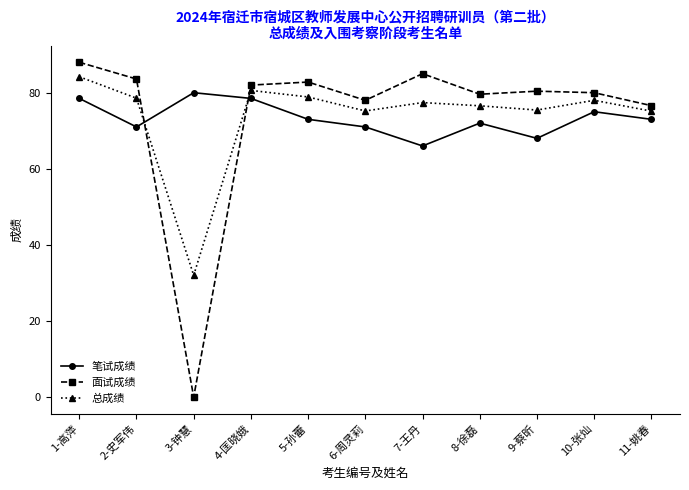

What is the spread (max minus min) of values at 4-匡晓娥?

3.5